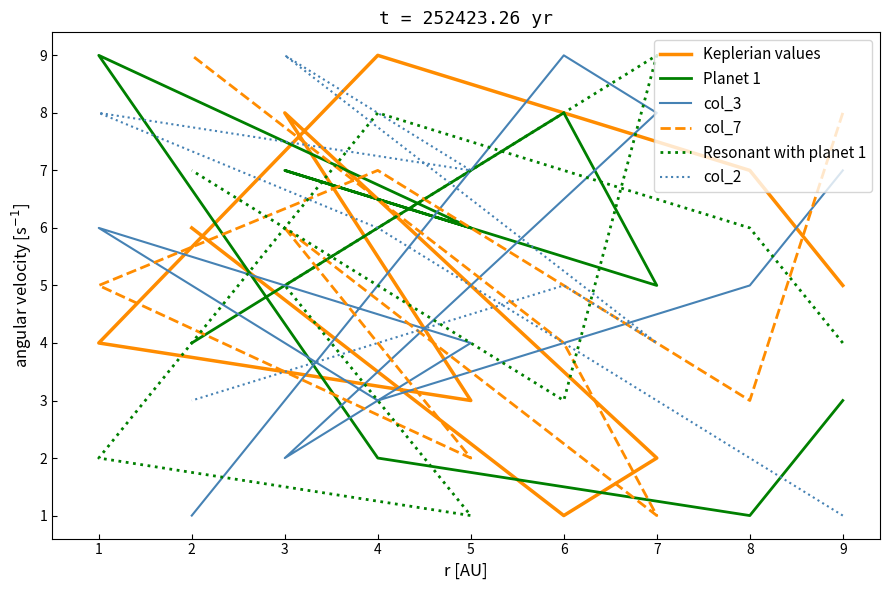

What is the average value of the col_7 series?

5